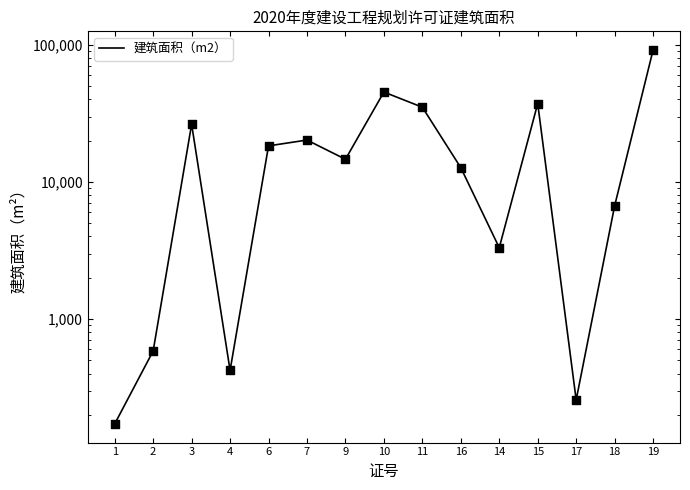

Between 2 and 16, which is larger?

16